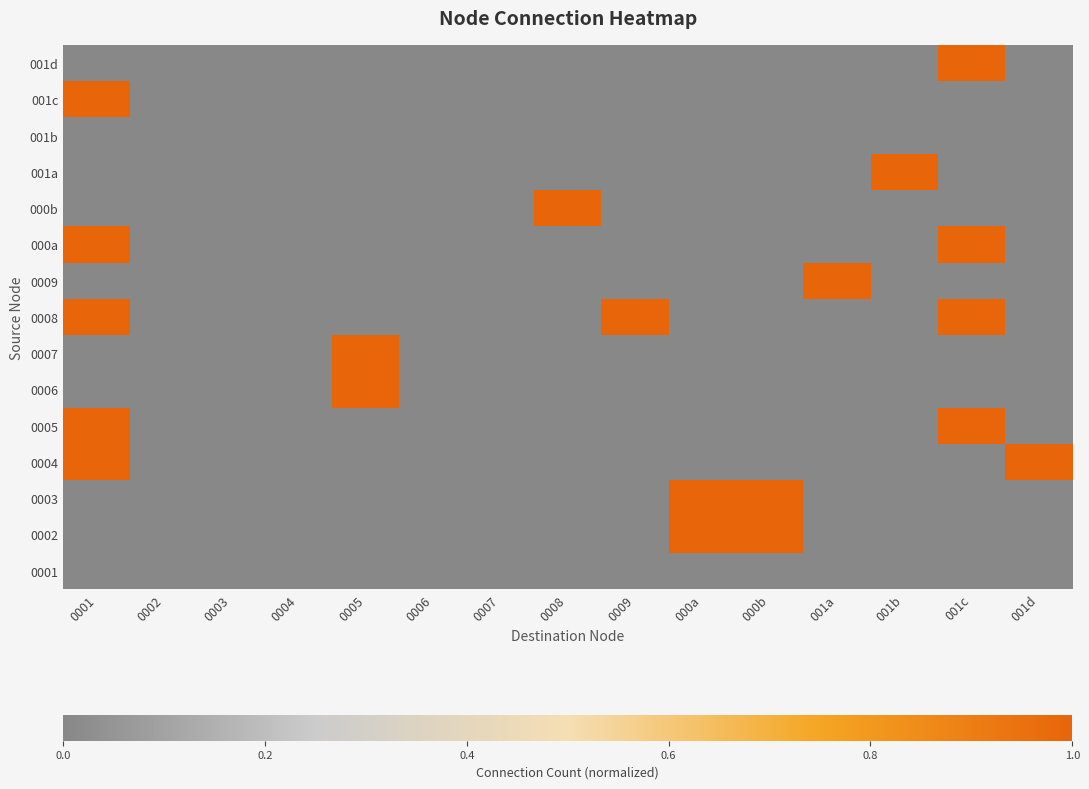

Count the values in the range 0 to 1.

15